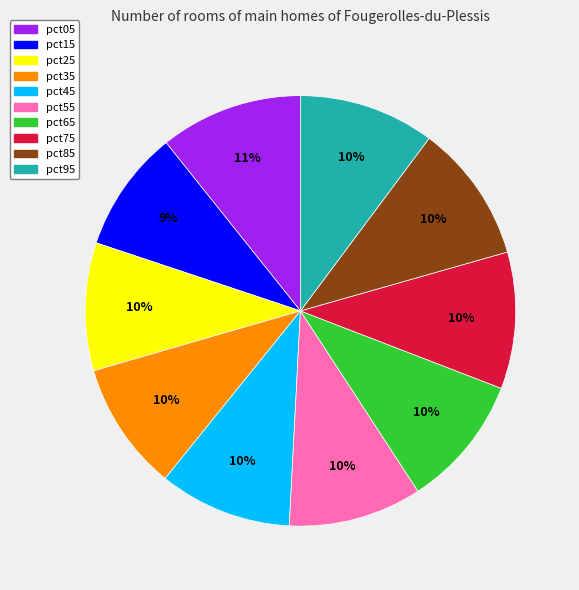

Is pct45 the majority of the pie?

No